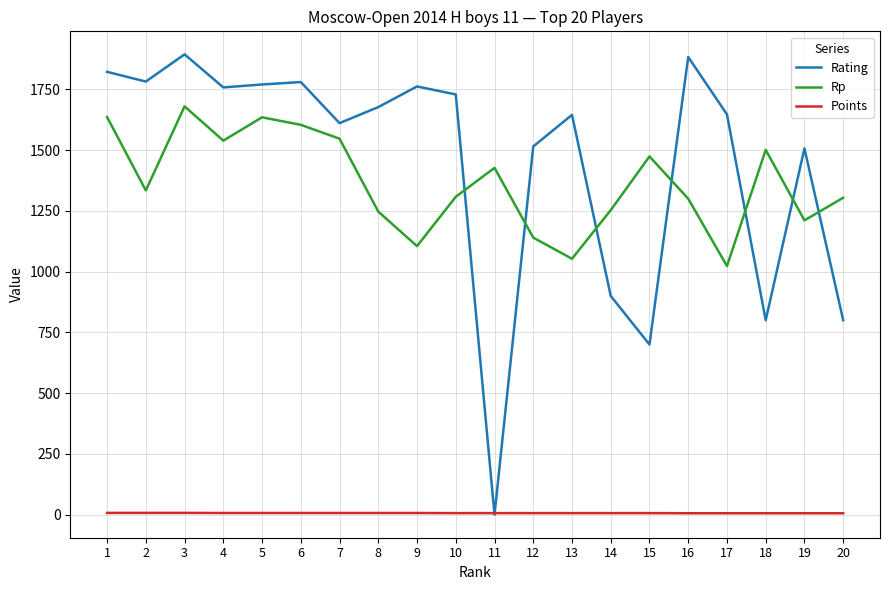

The Rating series shows 2922.5 at 16. True or false?

False